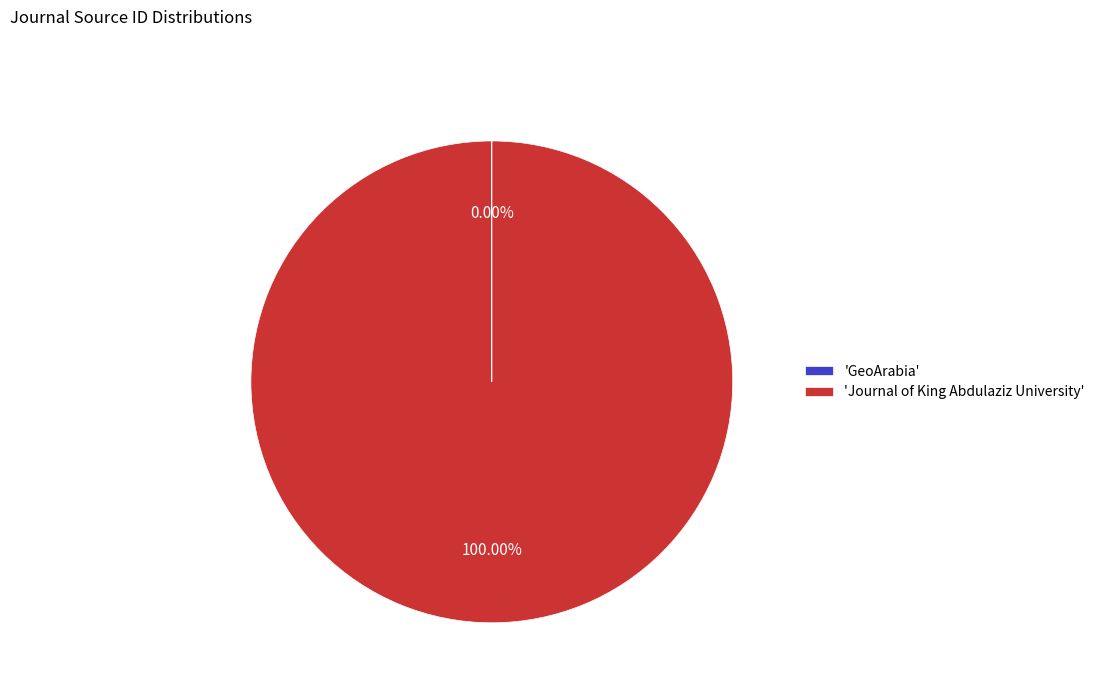

Does any single category account for the majority?

Yes